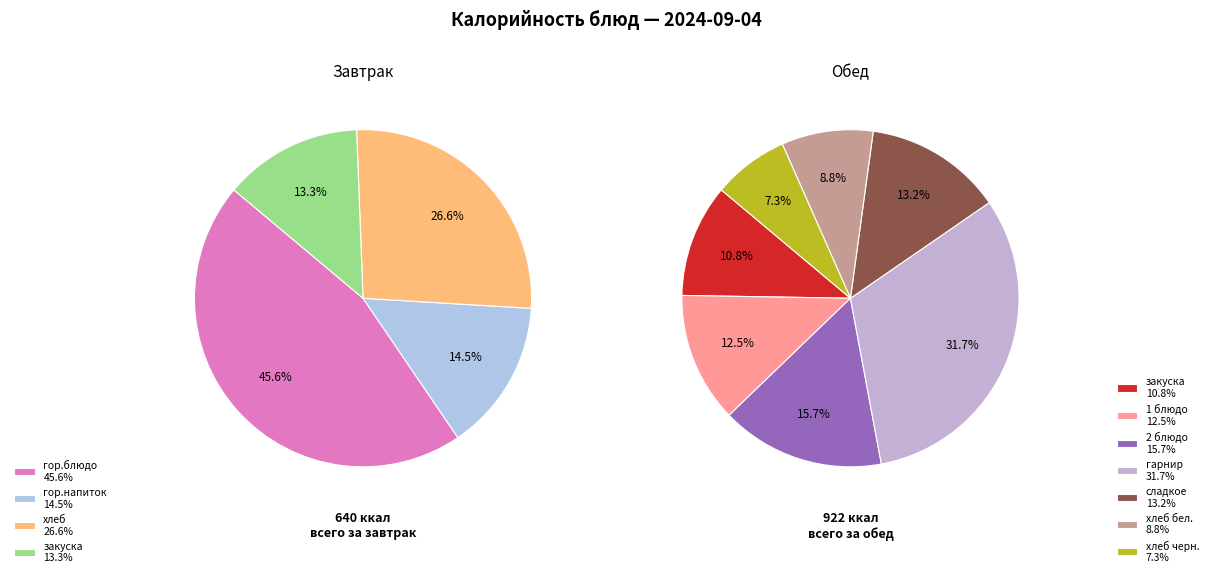

How many segments does this pie chart have?

11